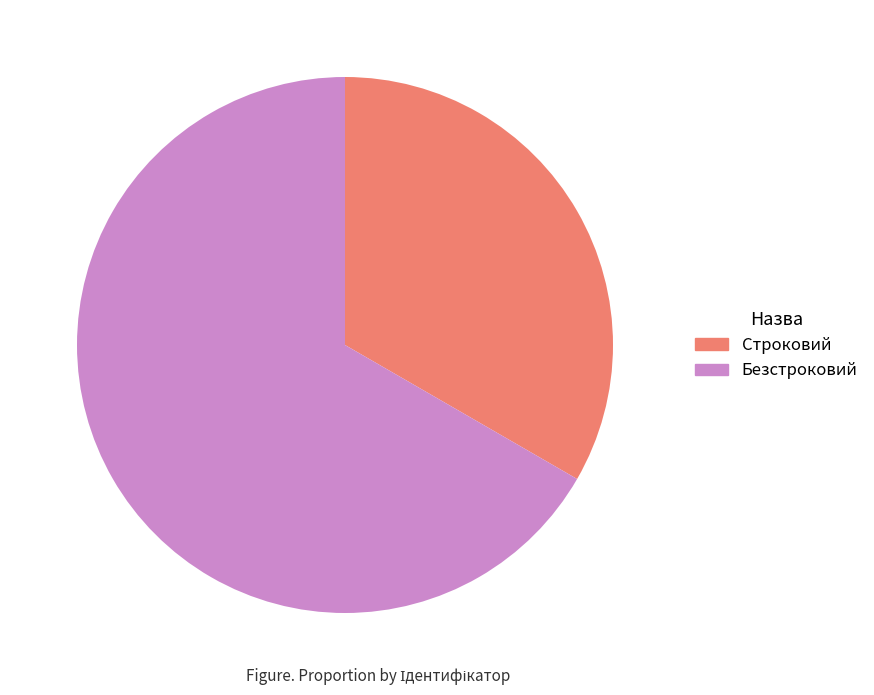

How many slices are in this pie chart?

2